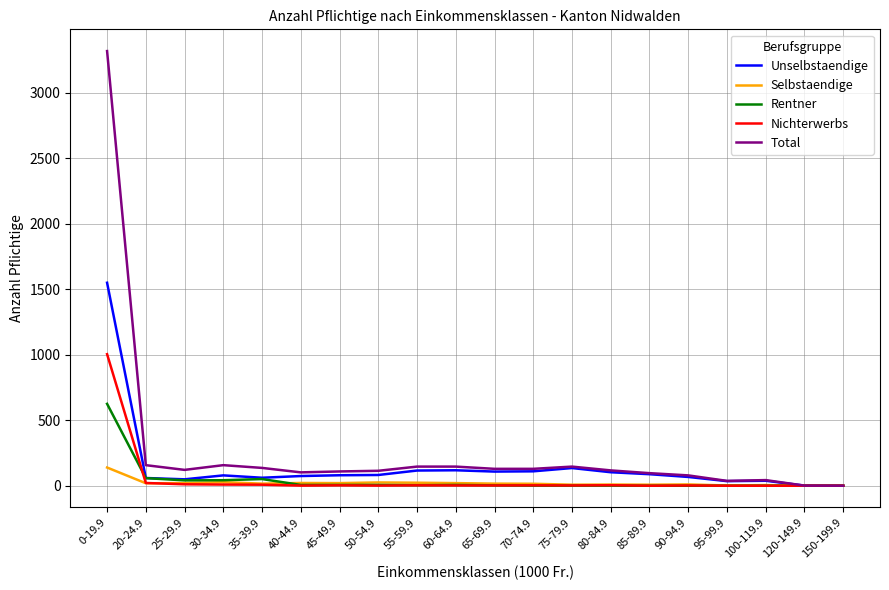

Which series has the widest spread of values?

Total